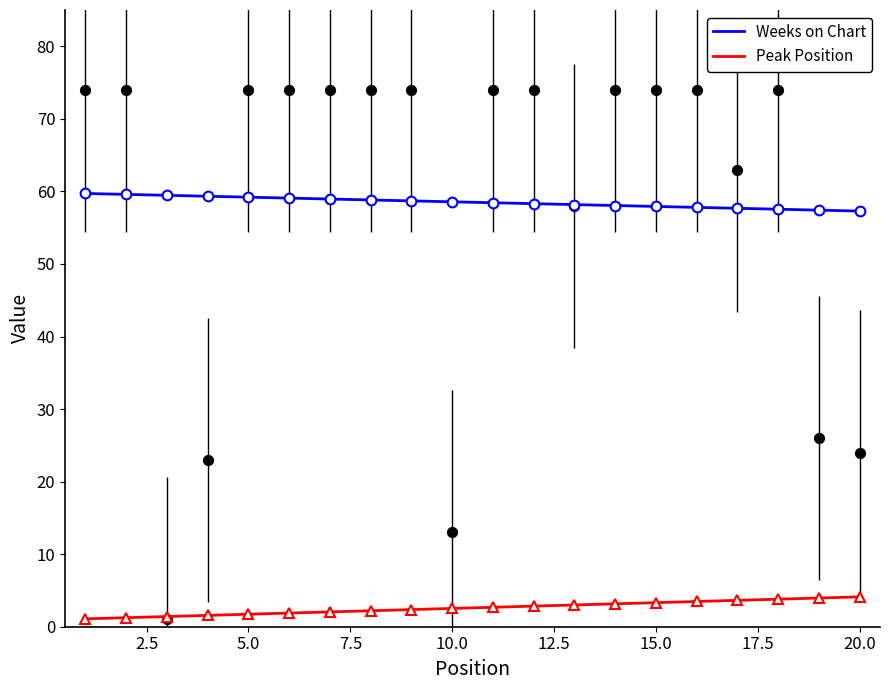

Between 19 and 10, which is larger?

19